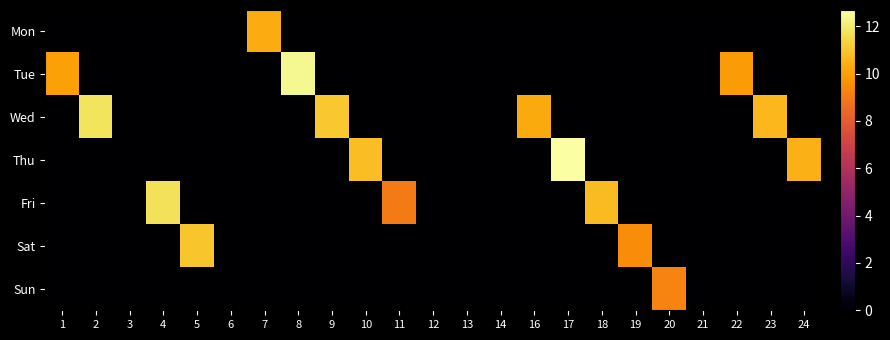

Which series has the largest range (max minus min)?

Thu